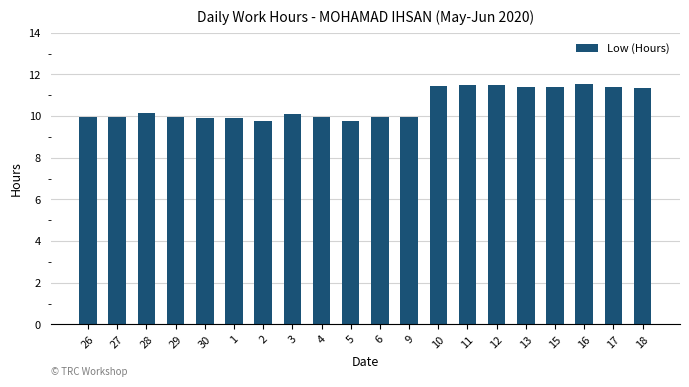

Approximately how many times larger is the value at 1 compared to 15?

0.9